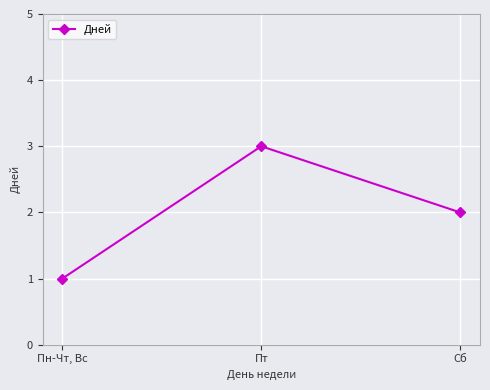

Rank the categories by value from lowest to highest.

Пн-Чт, Вс, Сб, Пт